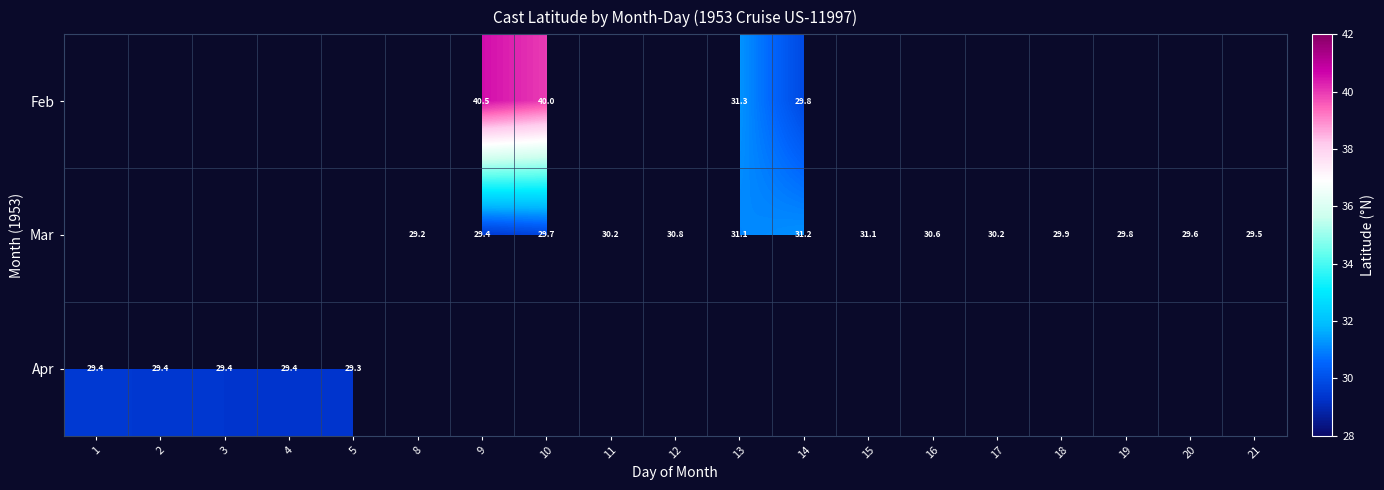

List the series in order of their peak value, highest first.

Feb, Mar, Apr